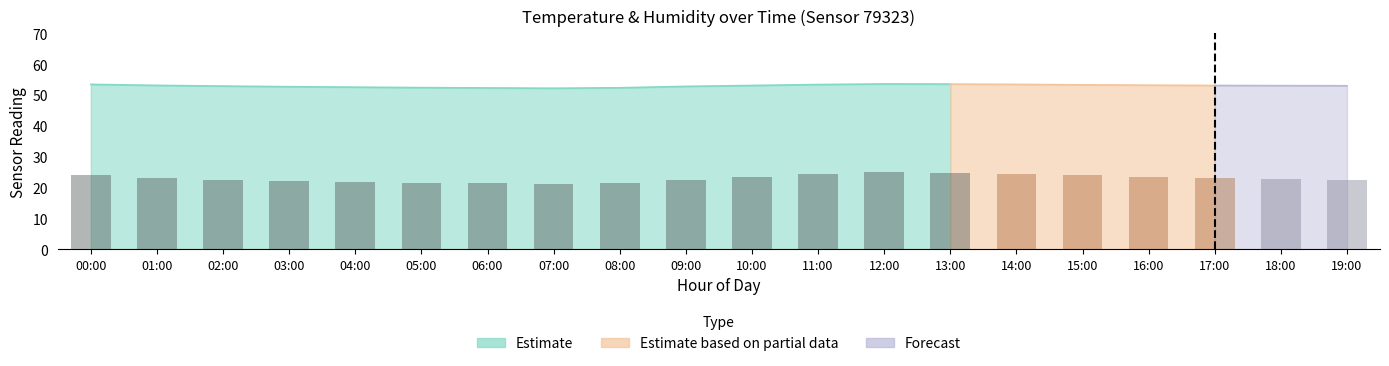

Approximately how many times larger is the value at 13:00 compared to 08:00?

1.2